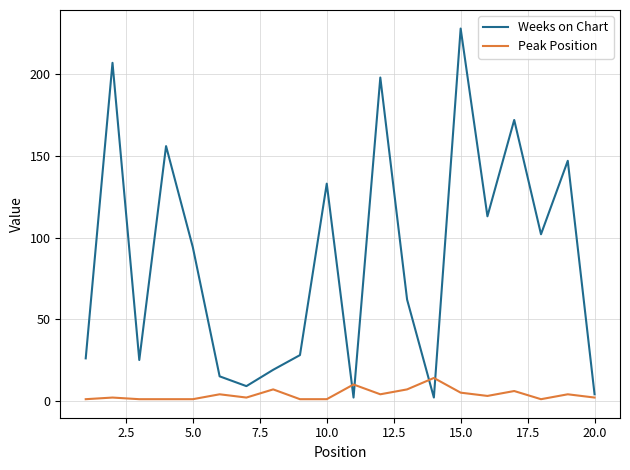

How many values in the Weeks on Chart series are below 94?

10